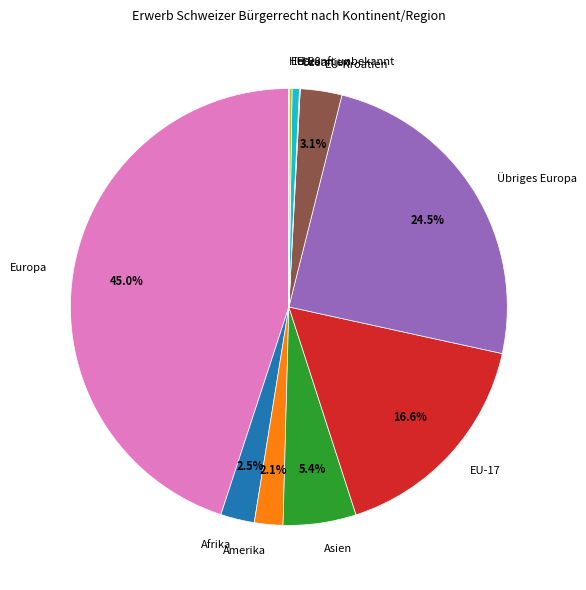

Is EU-17 the majority of the pie?

No